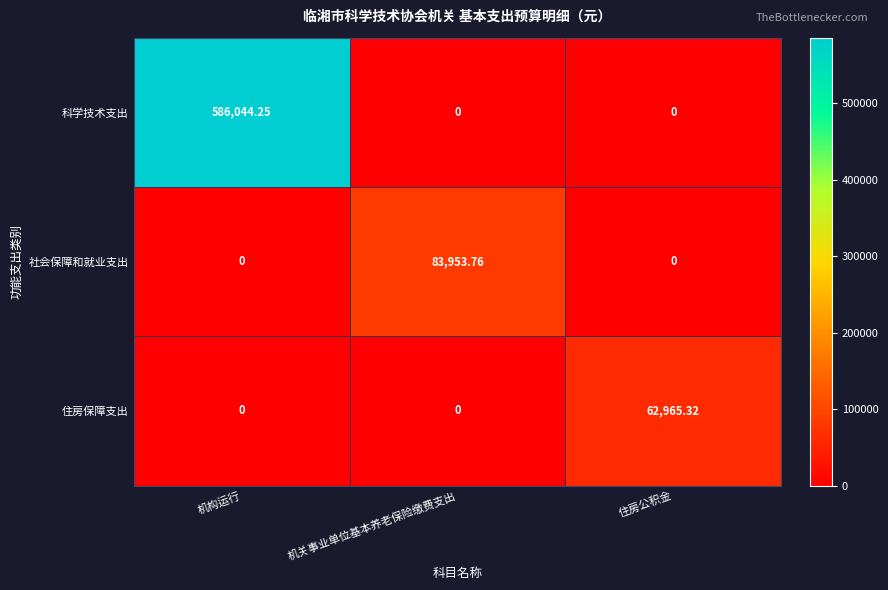

Which series has the widest spread of values?

科学技术支出